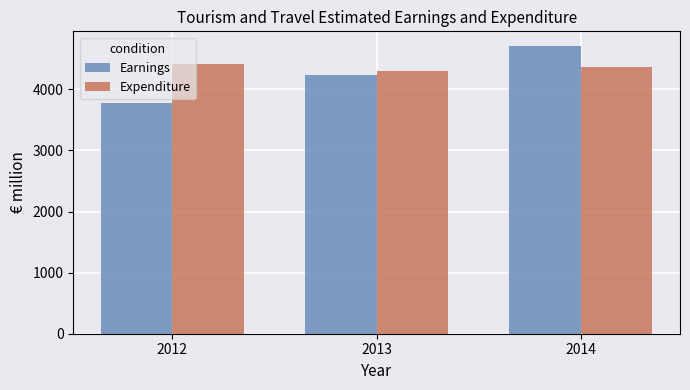

Which series changed the most between 2012 and 2013?

Earnings